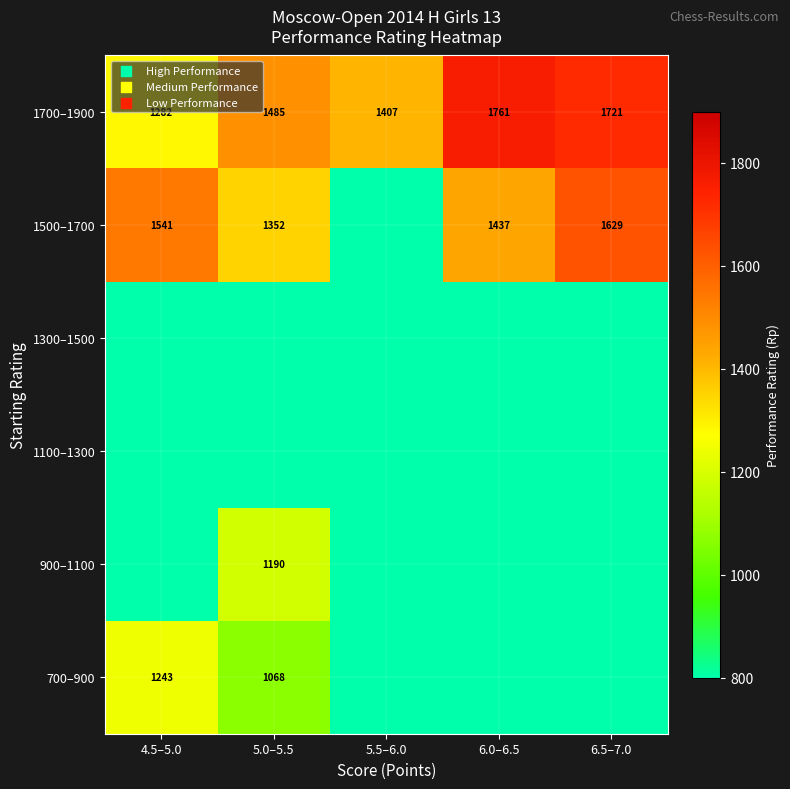

What is the total value across all series at 4.5–5.0?

4066.2